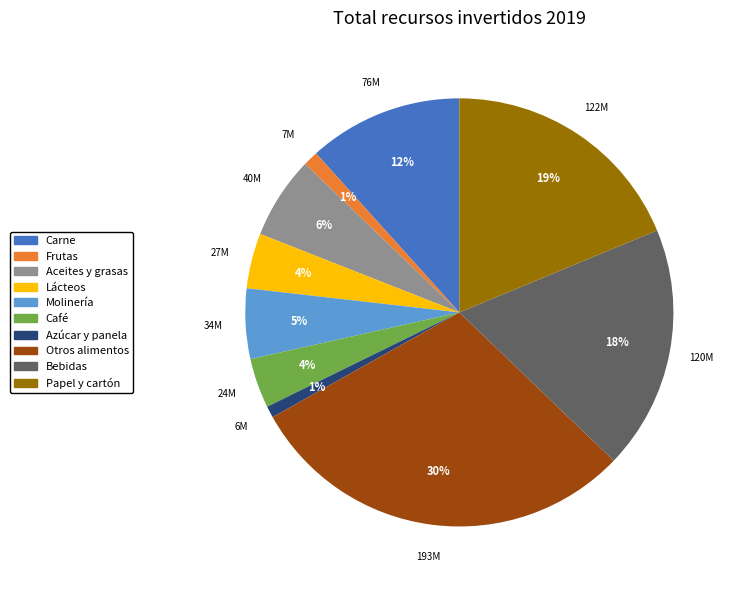

Is there a majority slice in this chart?

No